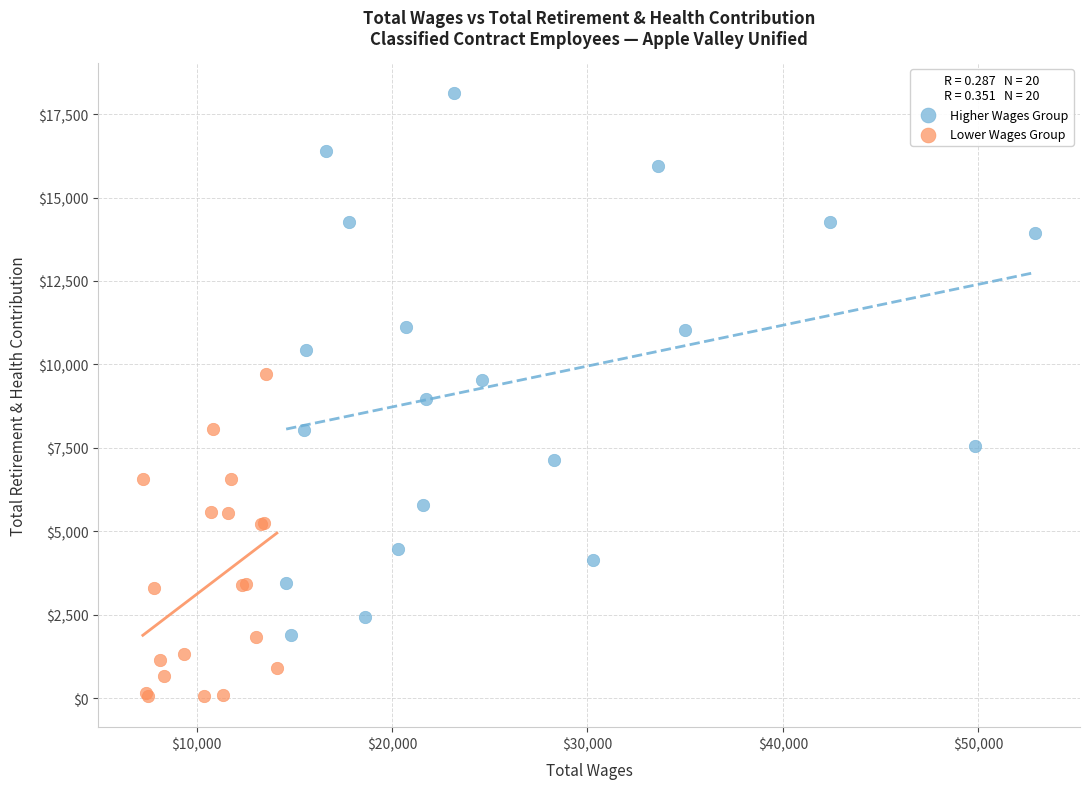

Which series contains the highest Y value?

Higher Wages Group